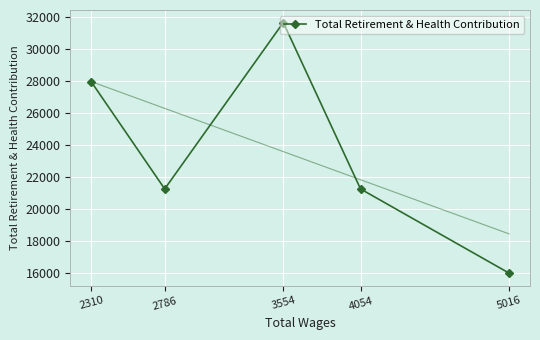

Where is the first local maximum?

3554